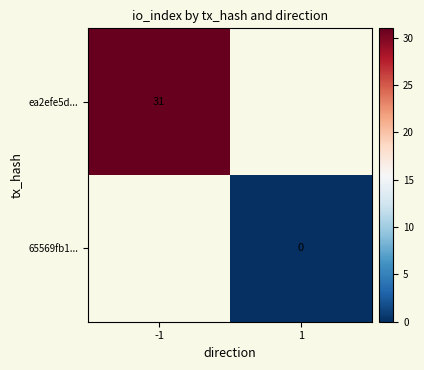

Is the value of 65569fb1... at 1 greater than the value of ea2efe5d... at -1?

No